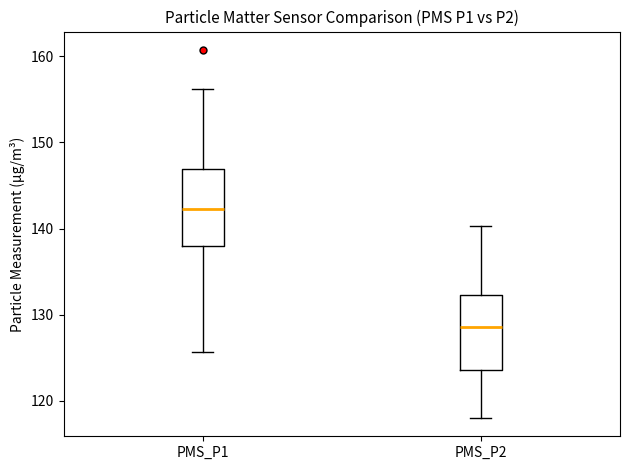

Where is the upper edge of the box for PMS_P1 on the y-axis? The values are not printed on the chart, so give them approximately, as read against the axis.

147